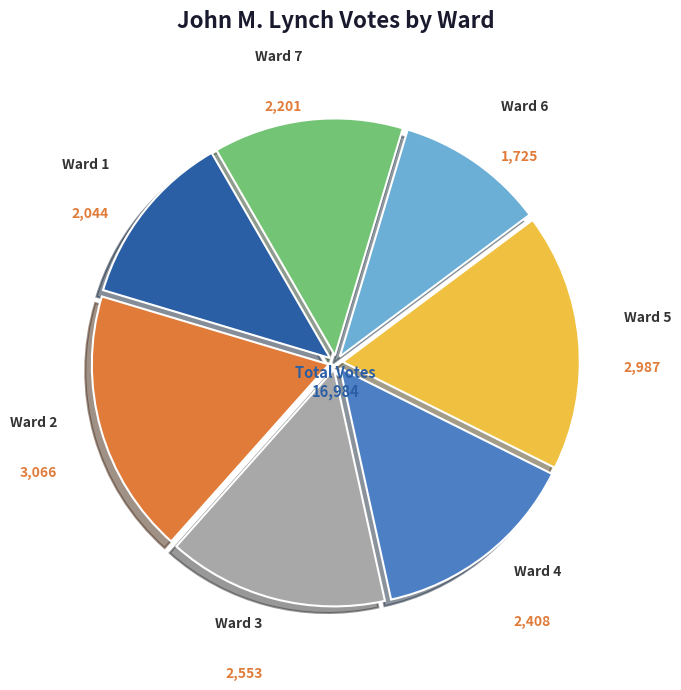

Is it true that Ward 6 is 10% of the pie?

True